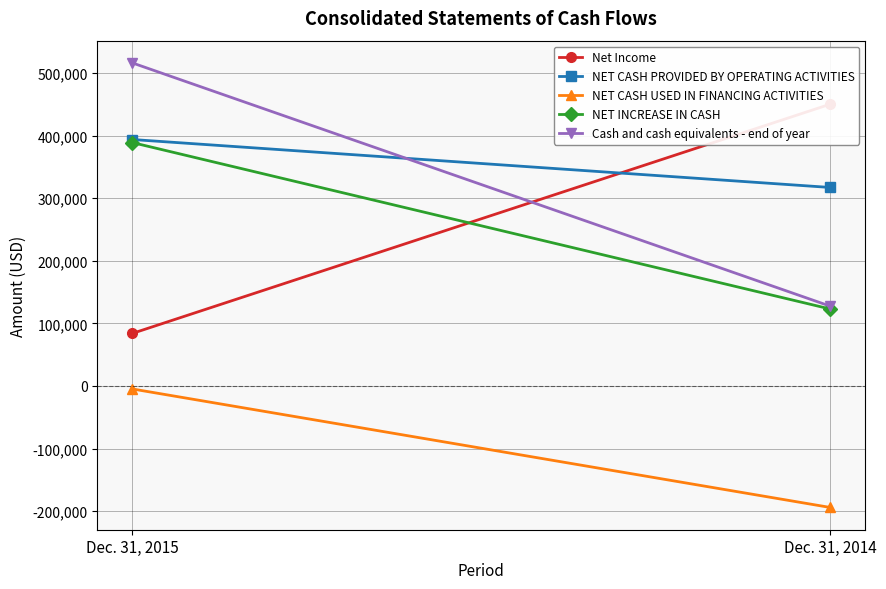

Is the value of NET CASH USED IN FINANCING ACTIVITIES at Dec. 31, 2015 greater than the value of Cash and cash equivalents - end of year at Dec. 31, 2014?

No